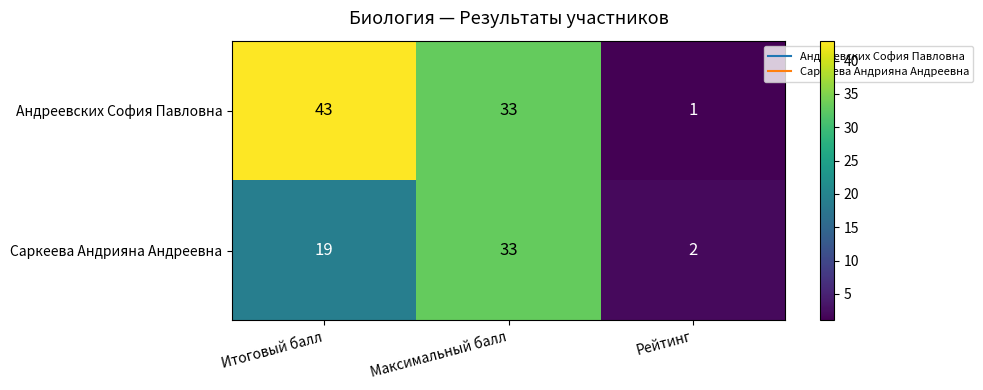

Is it true that Саркеева Андрияна Андреевна equals 52 at Максимальный балл?

False